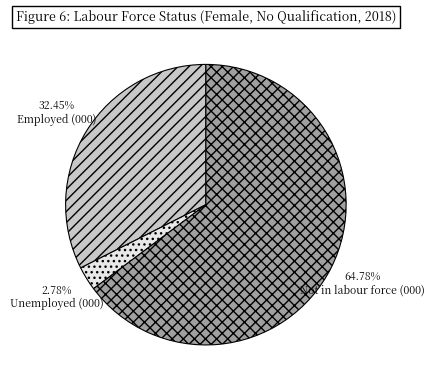

Combined, do Employed (000) and Not in labour force (000) account for over 50%?

Yes